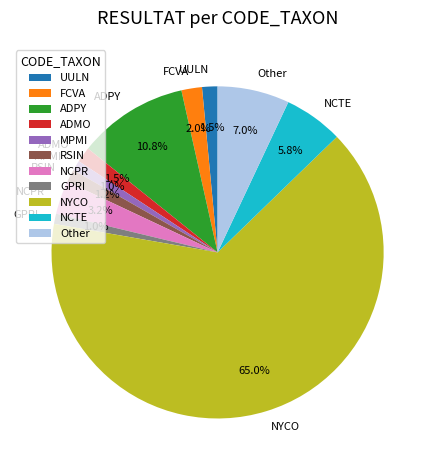

Which category has the biggest portion of the pie?

NYCO